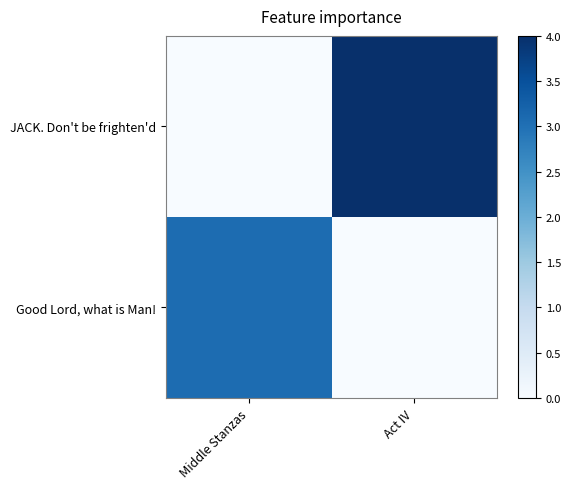

Which series has the largest range (max minus min)?

JACK. Don't be frighten'd